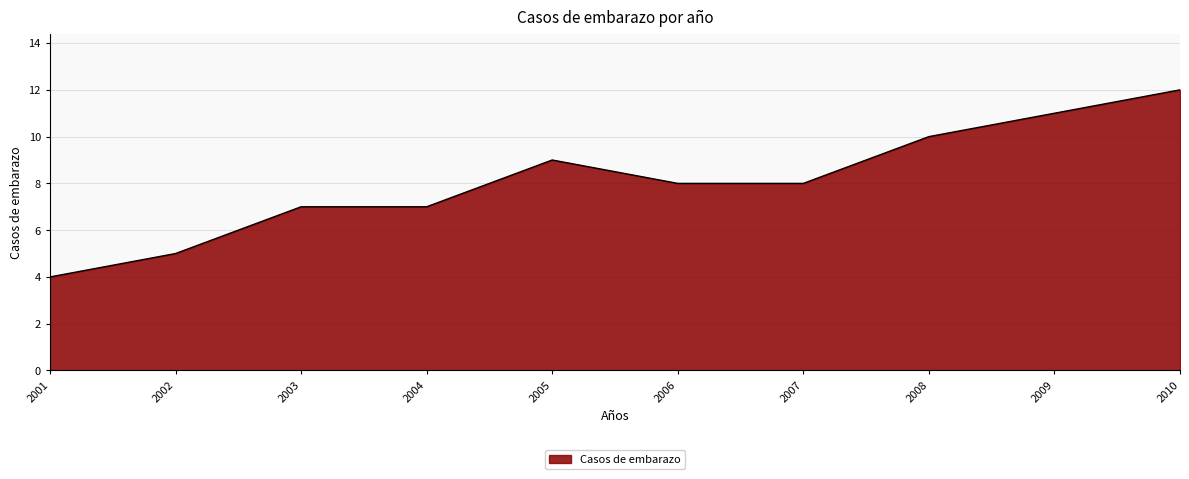

What is the maximum value shown in the chart?

12